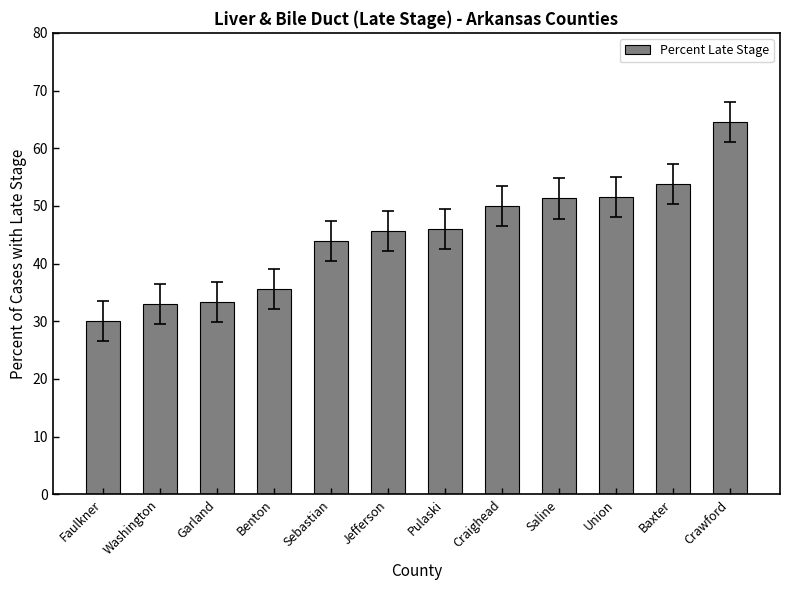

Which label corresponds to the smallest value in the chart?

Faulkner